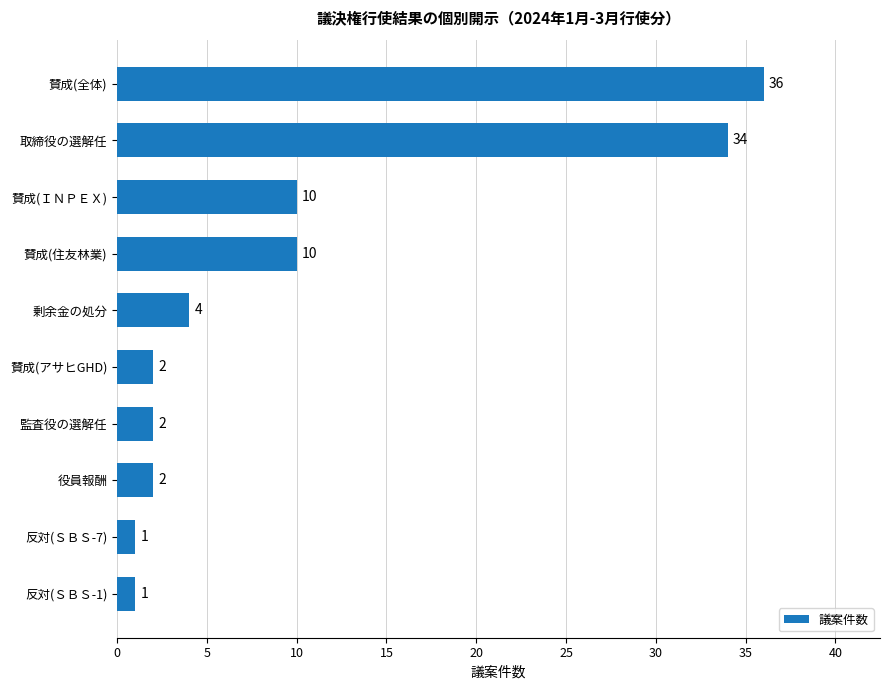

How many bars are there in total?

10